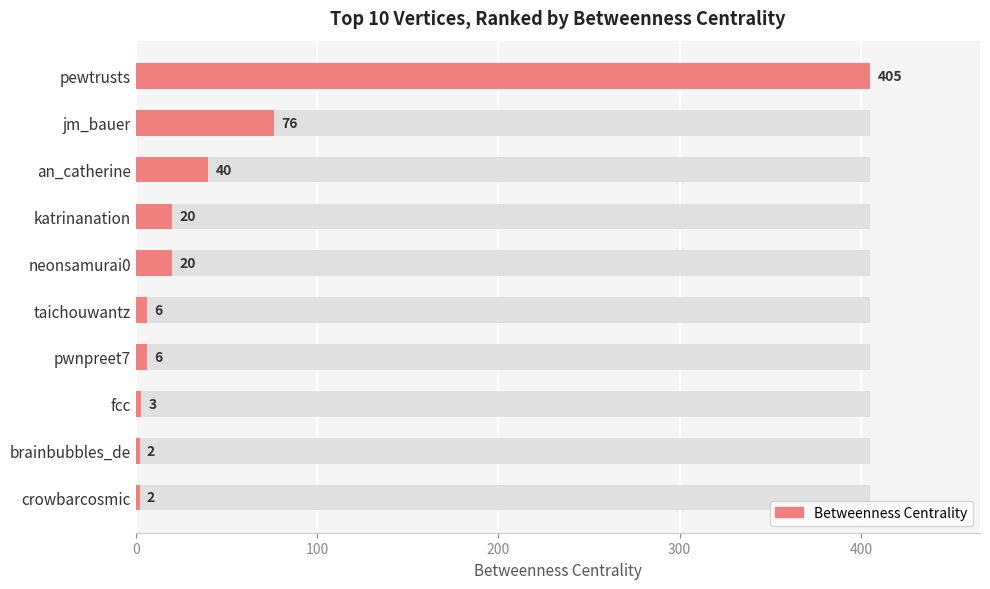

True or false: the data shows 2 at crowbarcosmic.

True